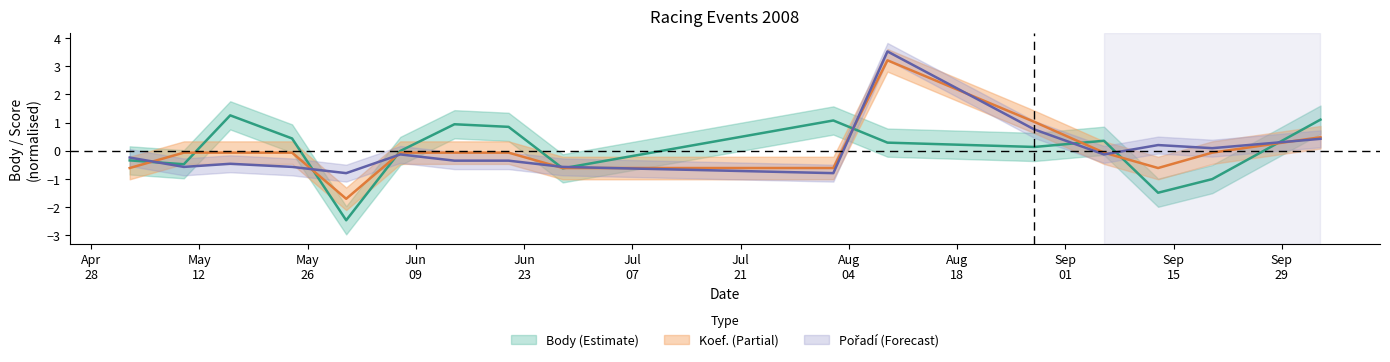

How many interior local valleys does the Koef. series have?

2